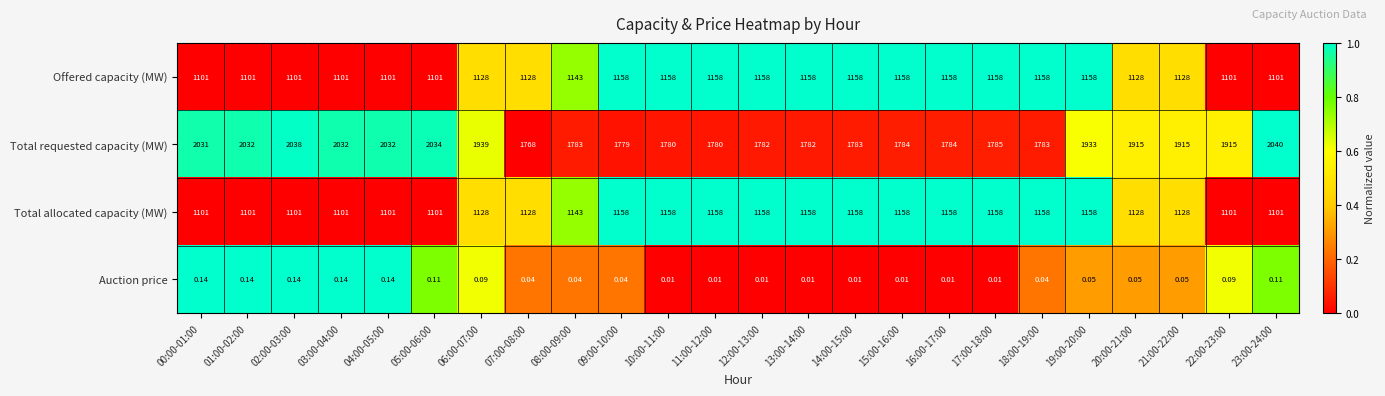

Which series changed the most between 05:00-06:00 and 07:00-08:00?

Total requested capacity (MW)